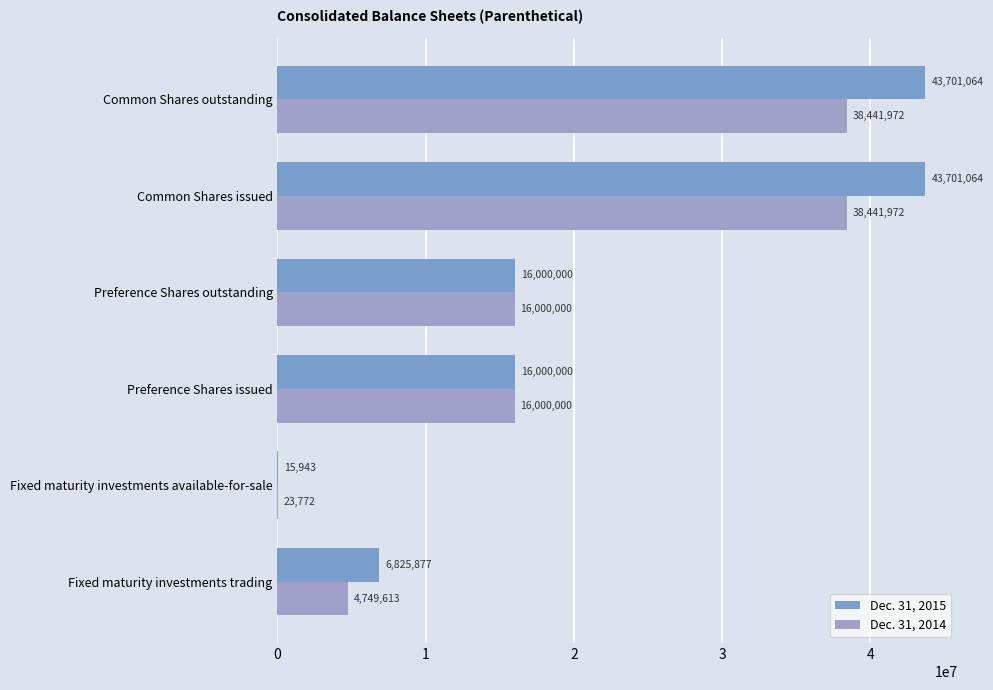

Reading left to right, list all the values displayed in this chart.

Dec. 31, 2015: 6825877	15943	16000000	16000000	43701064	43701064
Dec. 31, 2014: 4749613	23772	16000000	16000000	38441972	38441972